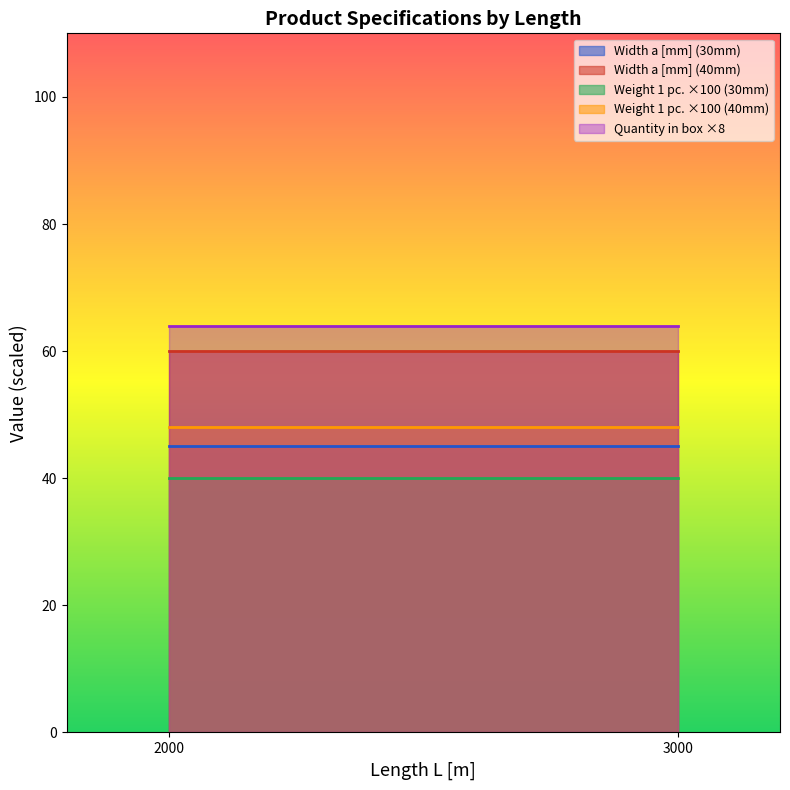

The Width a [mm] series shows 10.2 at 3000. True or false?

False